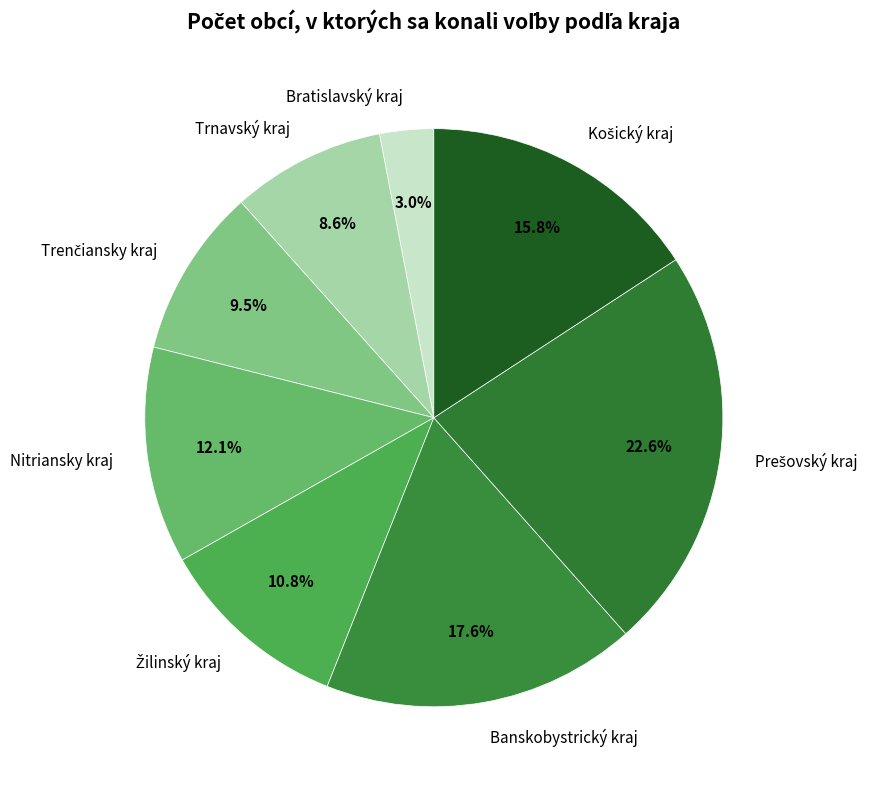

Does any single category account for the majority?

No